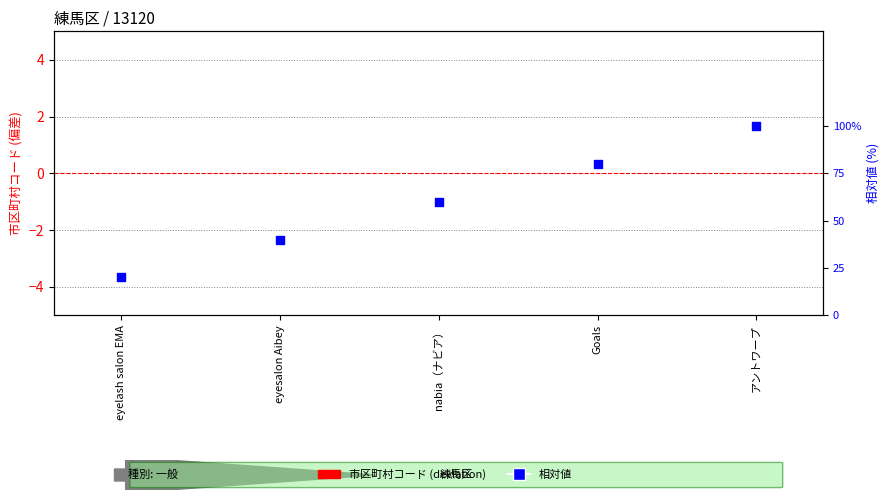

At how many categories does at least one series exceed 0?

5